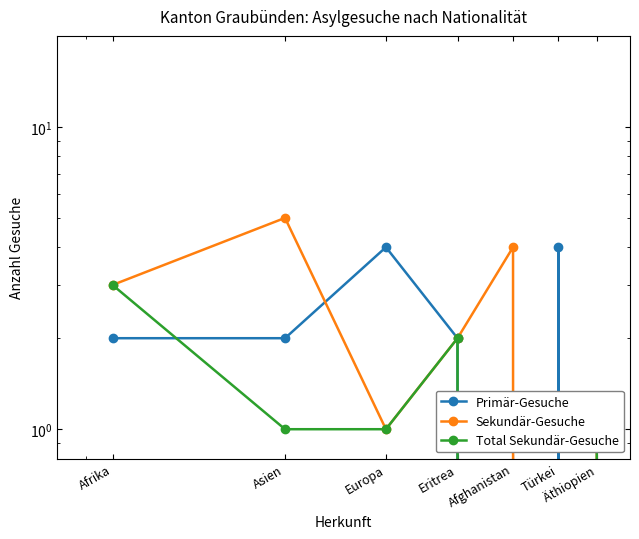

How many lines are shown in the chart?

3